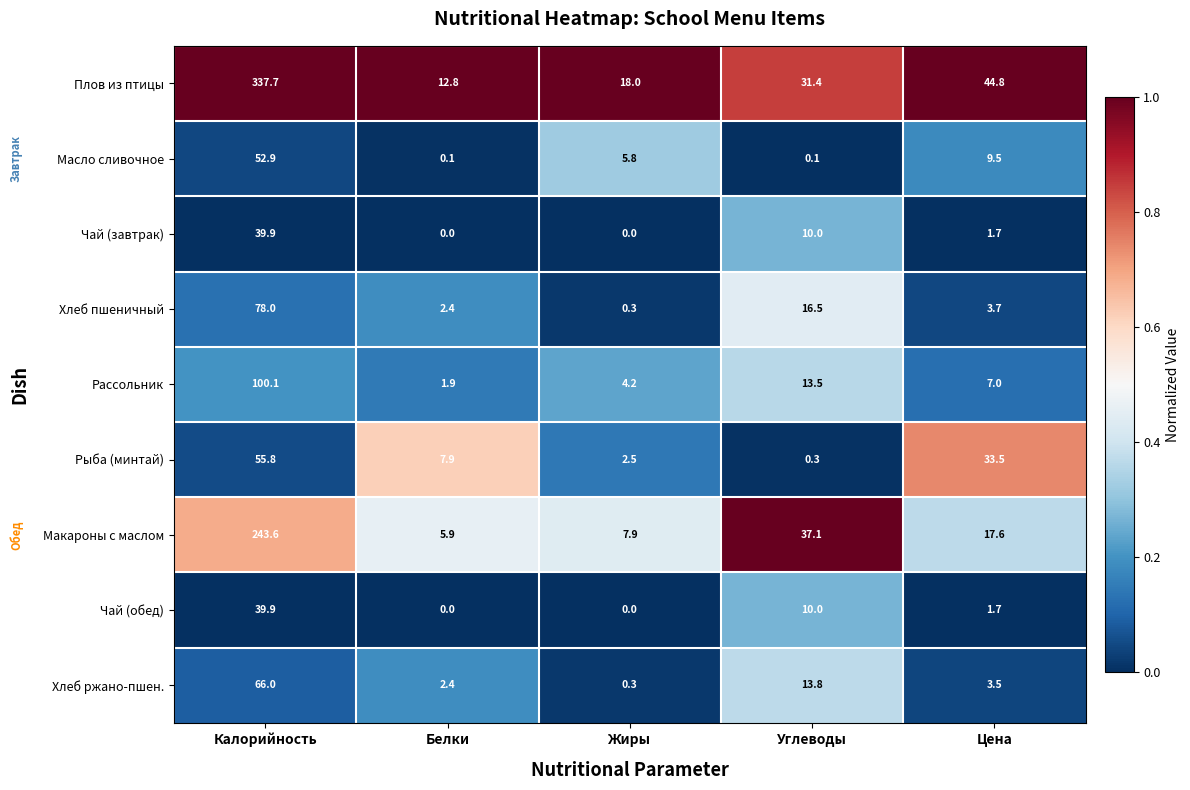

Rank the categories by Макароны с маслом value from highest to lowest.

Калорийность, Углеводы, Цена, Жиры, Белки